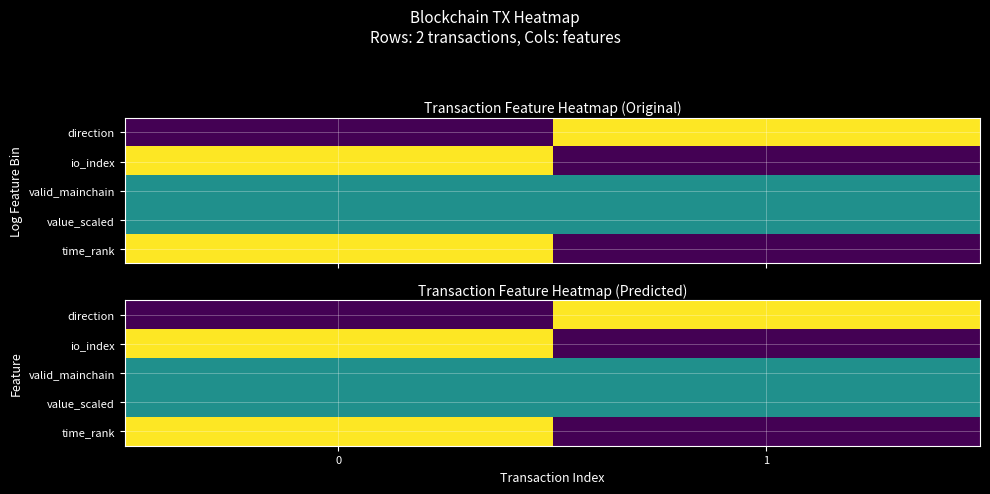

Count the number of data series in this chart.

5